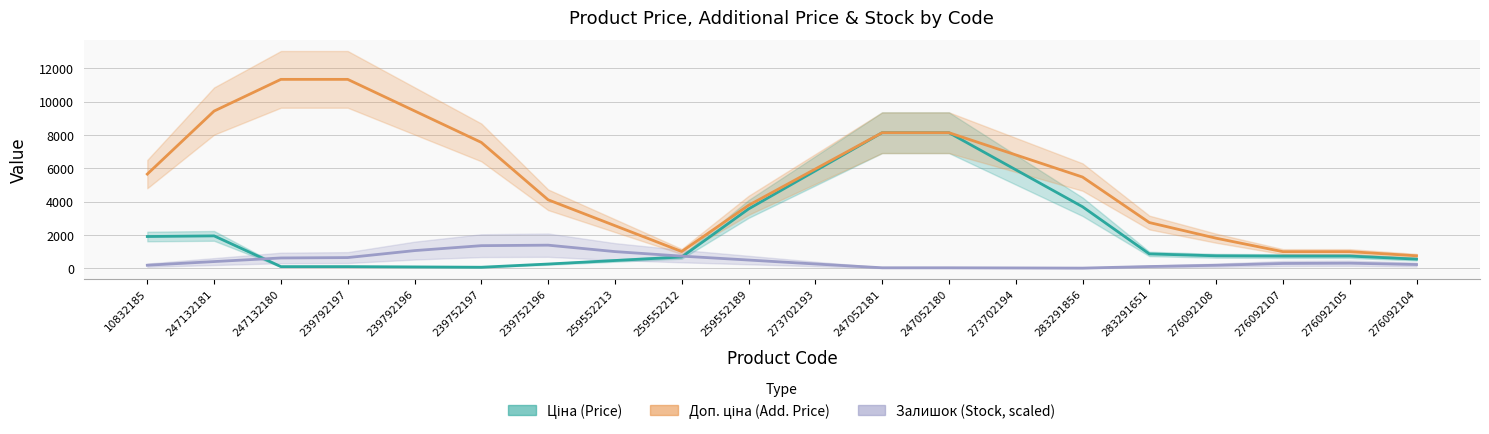

Which series has the widest spread of values?

Доп. ціна (Add. Price)